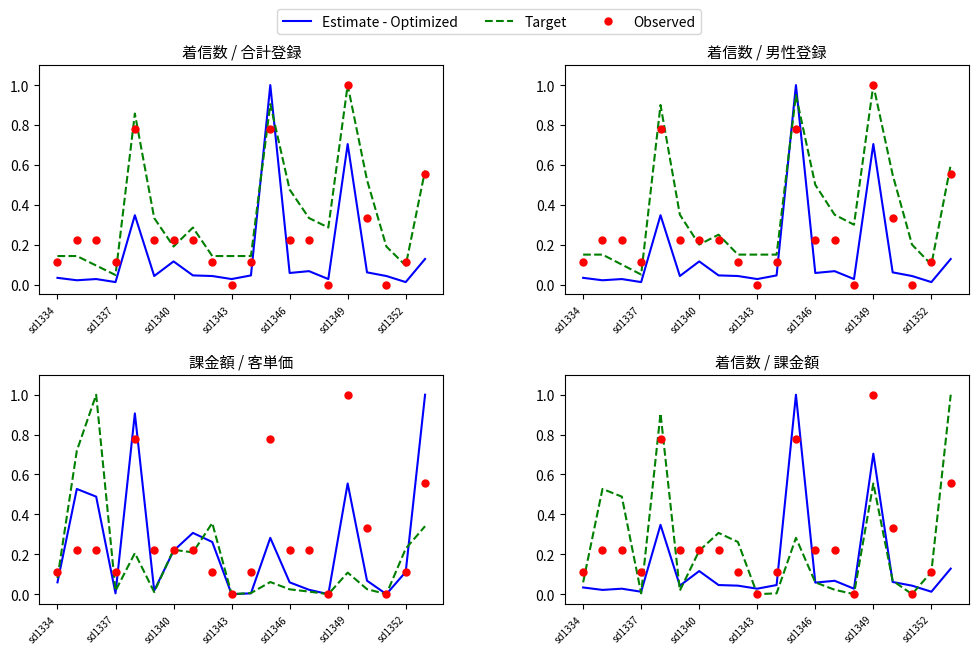

What are all the series names shown in the legend?

Estimate - Optimized, Target, Observed